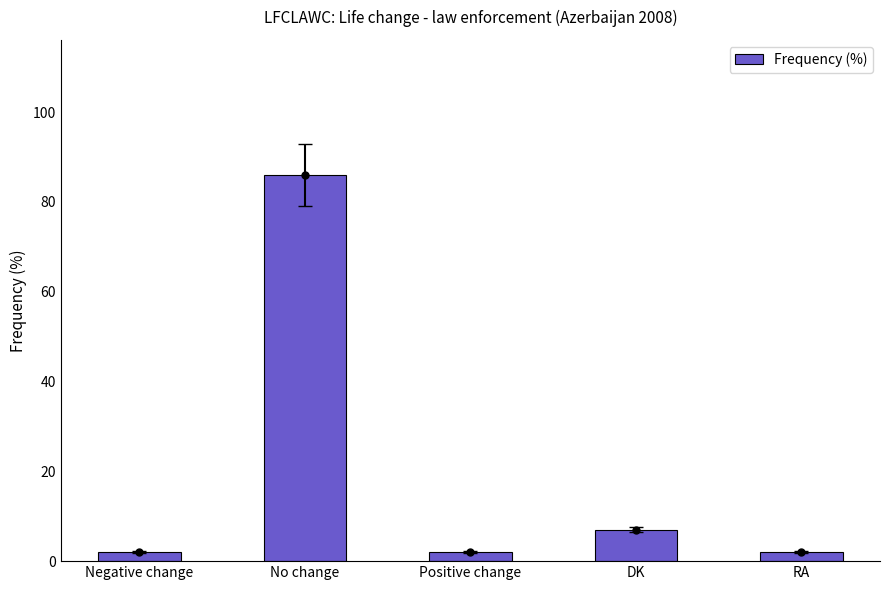

What is the difference between the values at DK and RA?

5